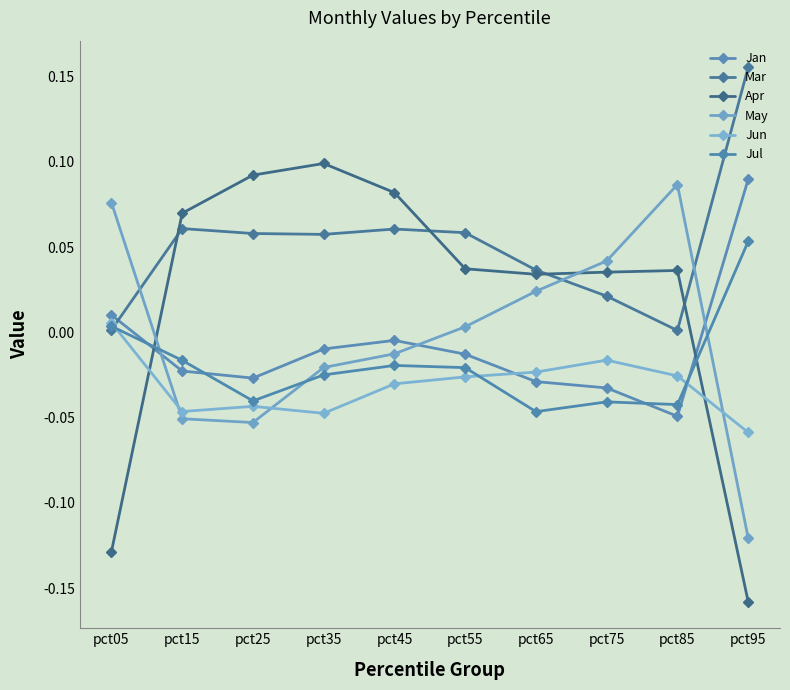

The Jun series shows -0.0 at pct75. True or false?

False